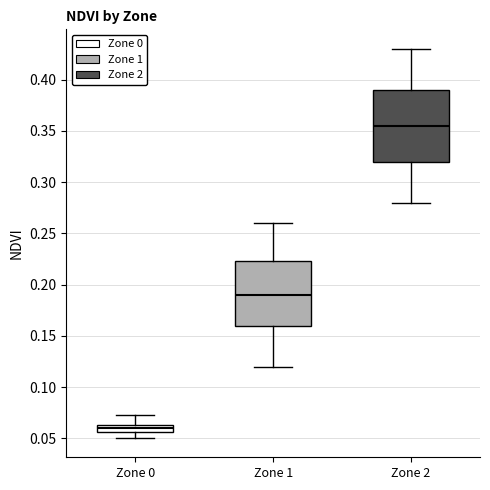

Which box is the tallest, from its lower edge to its upper edge?

Zone 2